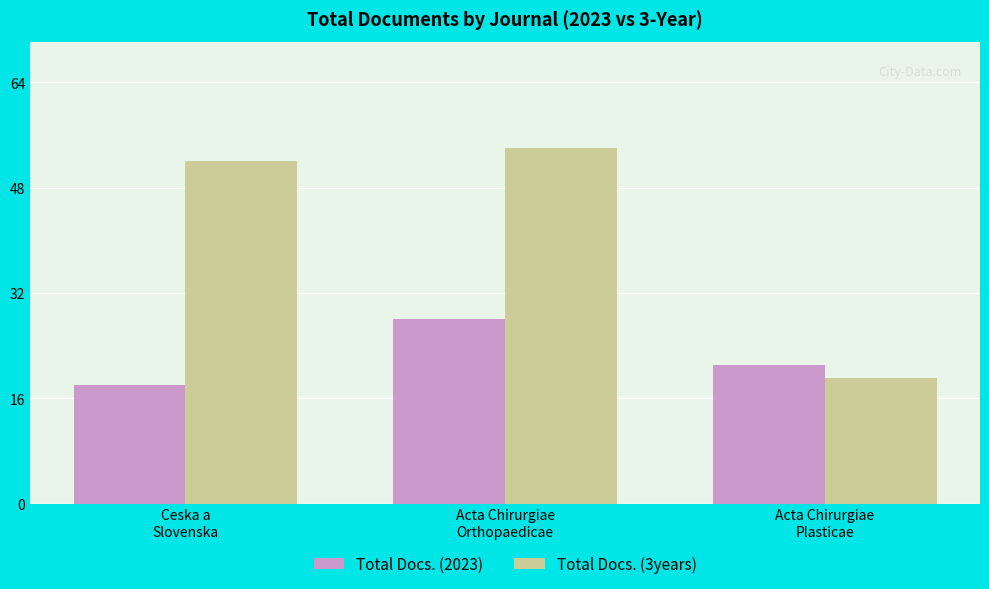

Reading right to left, transcribe all the data shown in this chart.

Total Docs. (2023): 21	28	18
Total Docs. (3years): 19	54	52